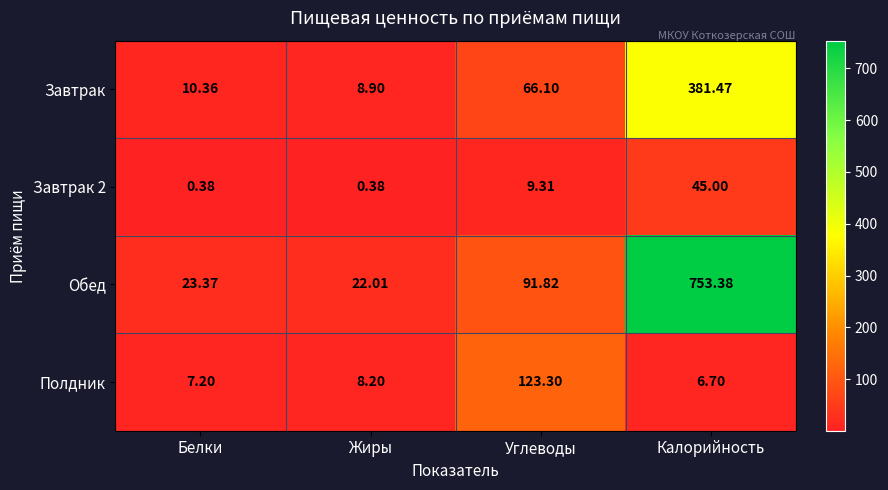

What is the spread (max minus min) of values at Белки?

23.0